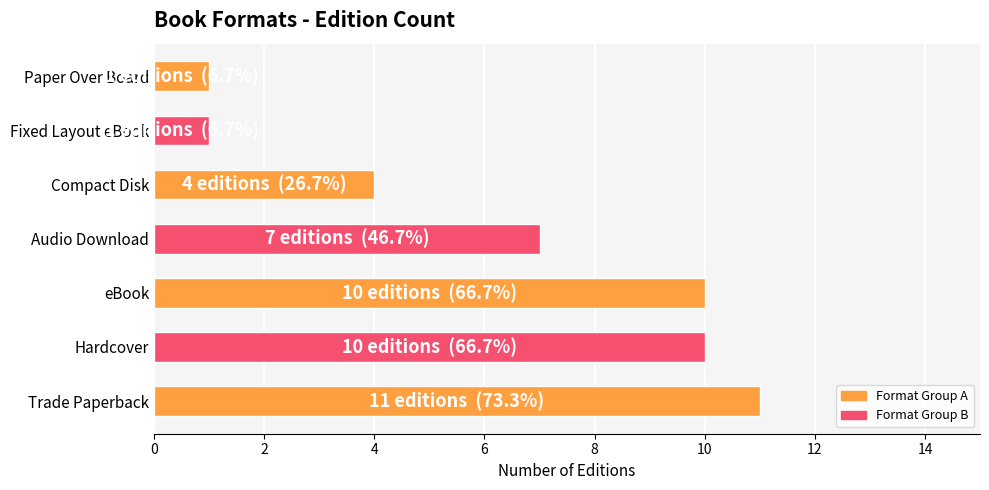

Is it true that the value at Hardcover is 6?

False